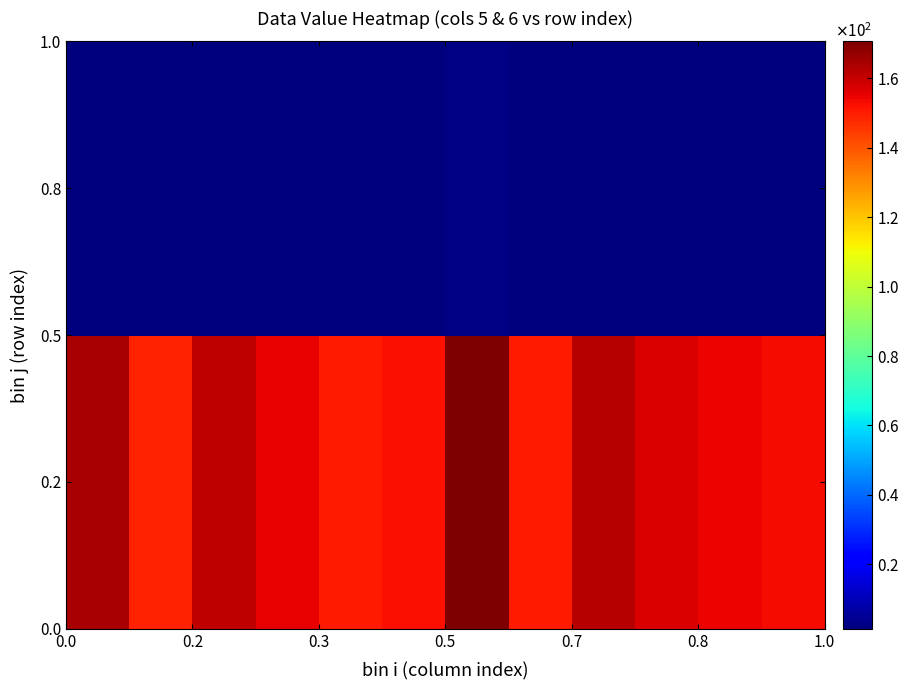

Reading left to right, transcribe all the data shown in this chart.

0.2: 164.7	149.5	160.9	155.2	150.6	152.4	170.7	150.6	162.6	157.3	154.3	152.9
0.8: 1.8	1.7	1.6	1.6	1.4	1.4	2.3	1.8	2.0	1.7	1.6	1.5